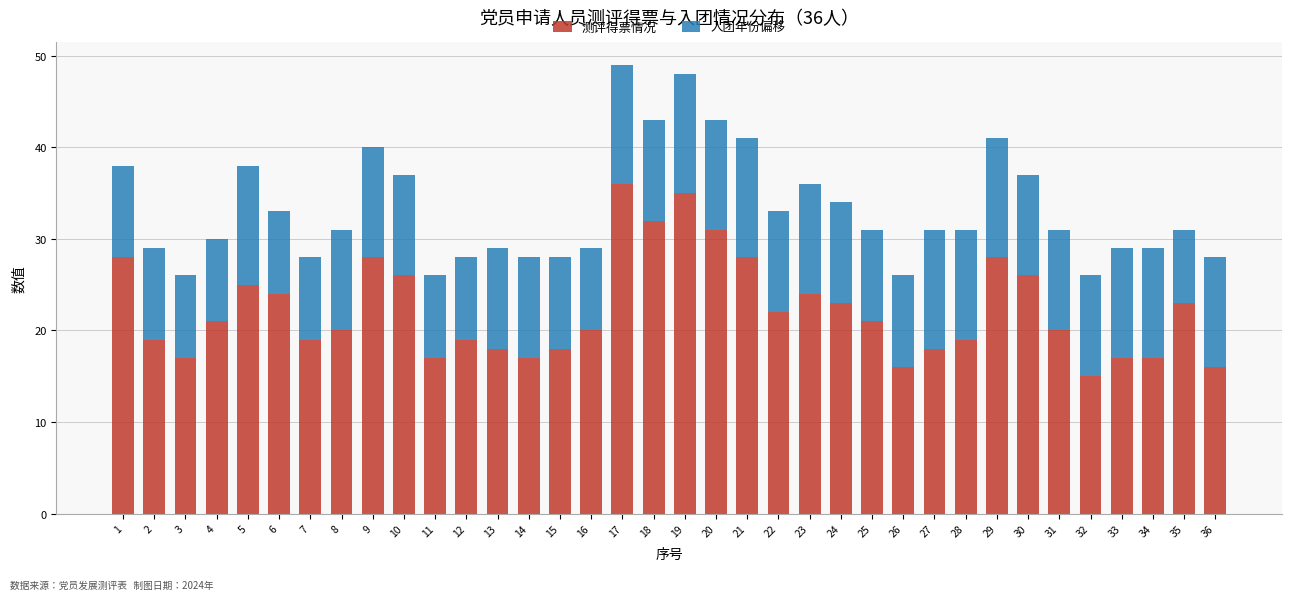

Are the bars horizontal?

No